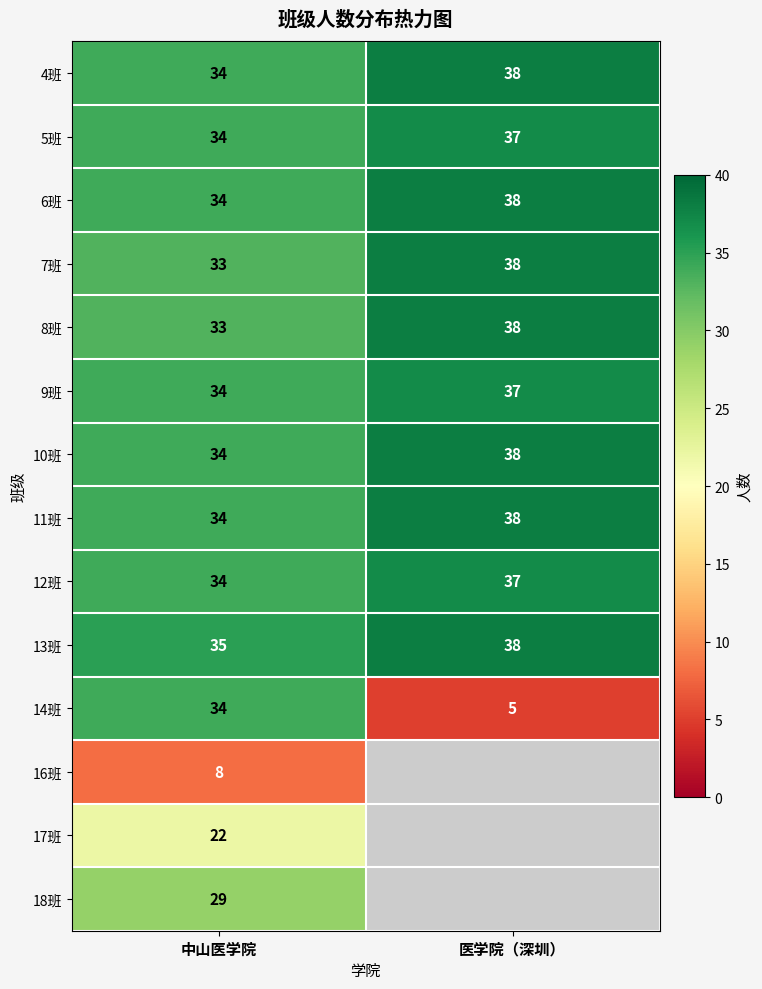

What is the difference between the highest and lowest values at 中山医学院?

27